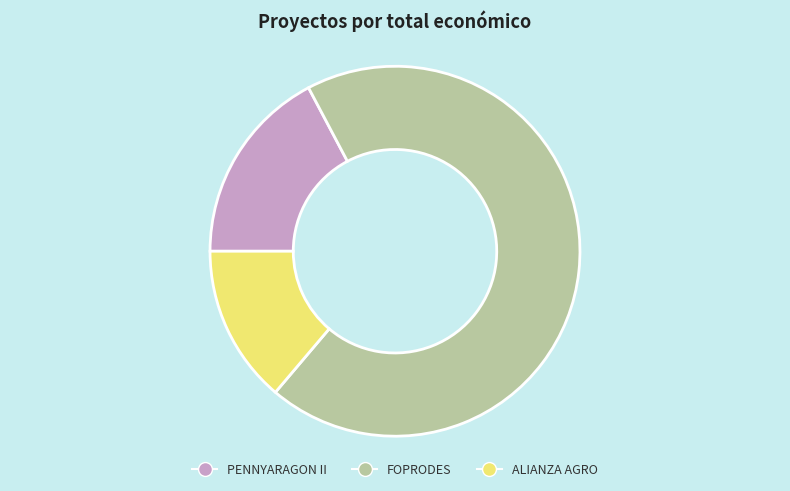

What is the smallest slice in the pie chart?

ALIANZA AGRO